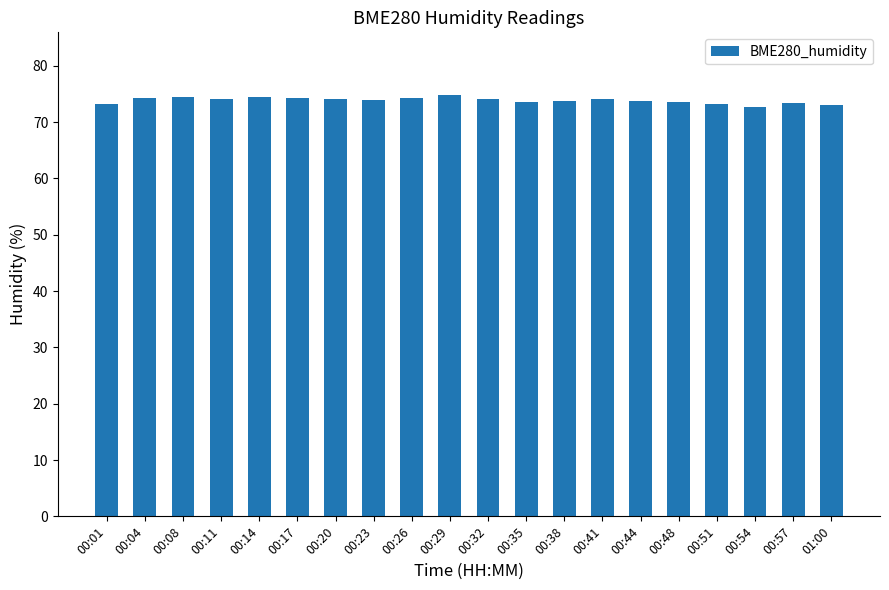

What is the sum of all values?

1477.1